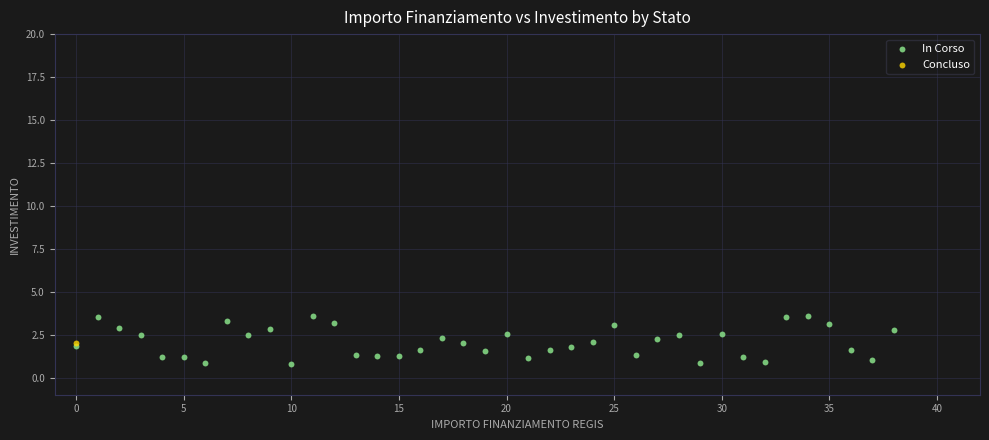

What are all the series names shown in the legend?

In Corso, Concluso